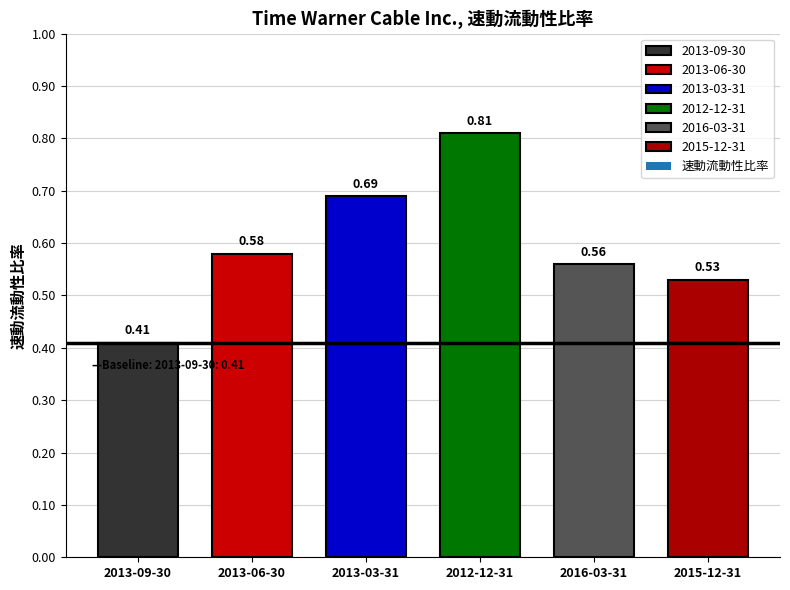

Which category has the highest value across all series?

2012-12-31